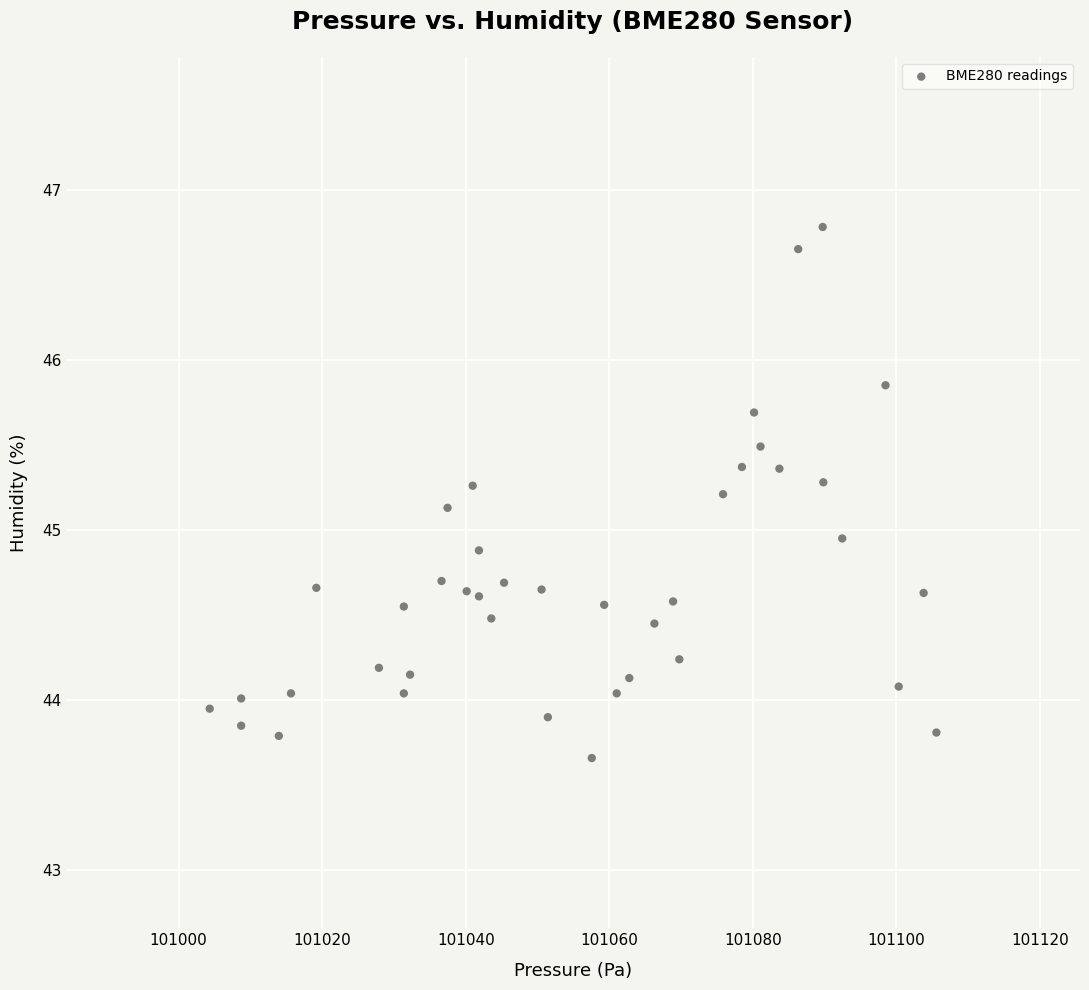

What is the range of Y values (max minus min)?

3.1